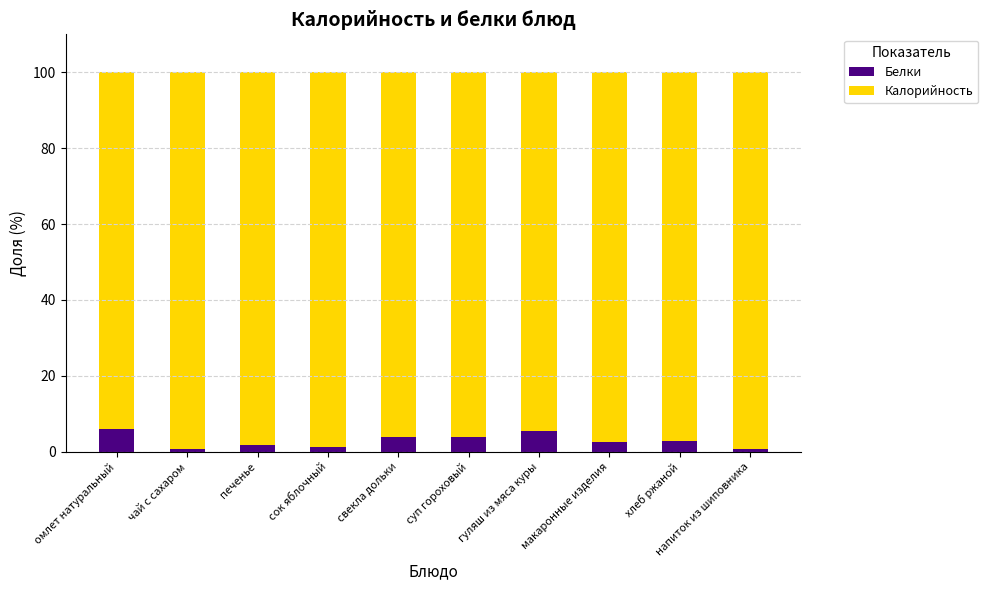

What is the approximate value of Белки at хлеб ржаной?

2.9